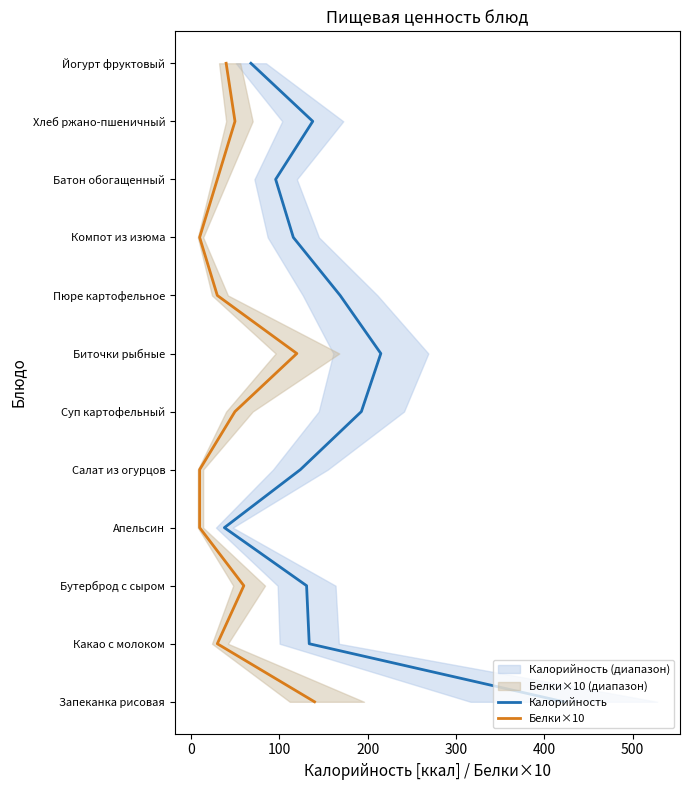

The Калорийность series shows 15 at 11. True or false?

False